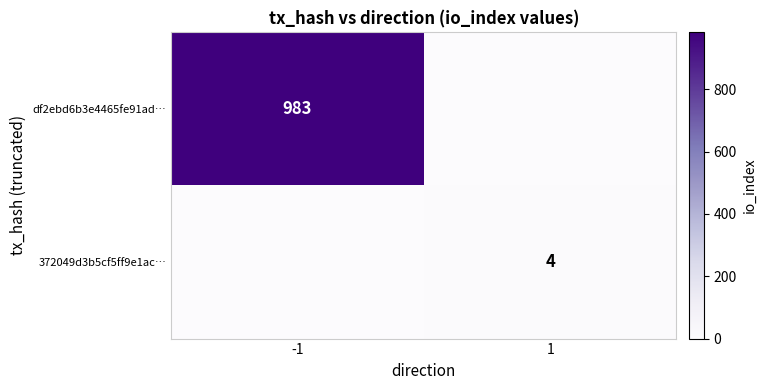

The 372049d3b5cf5ff9e1ac… series shows 4 at 1. True or false?

True